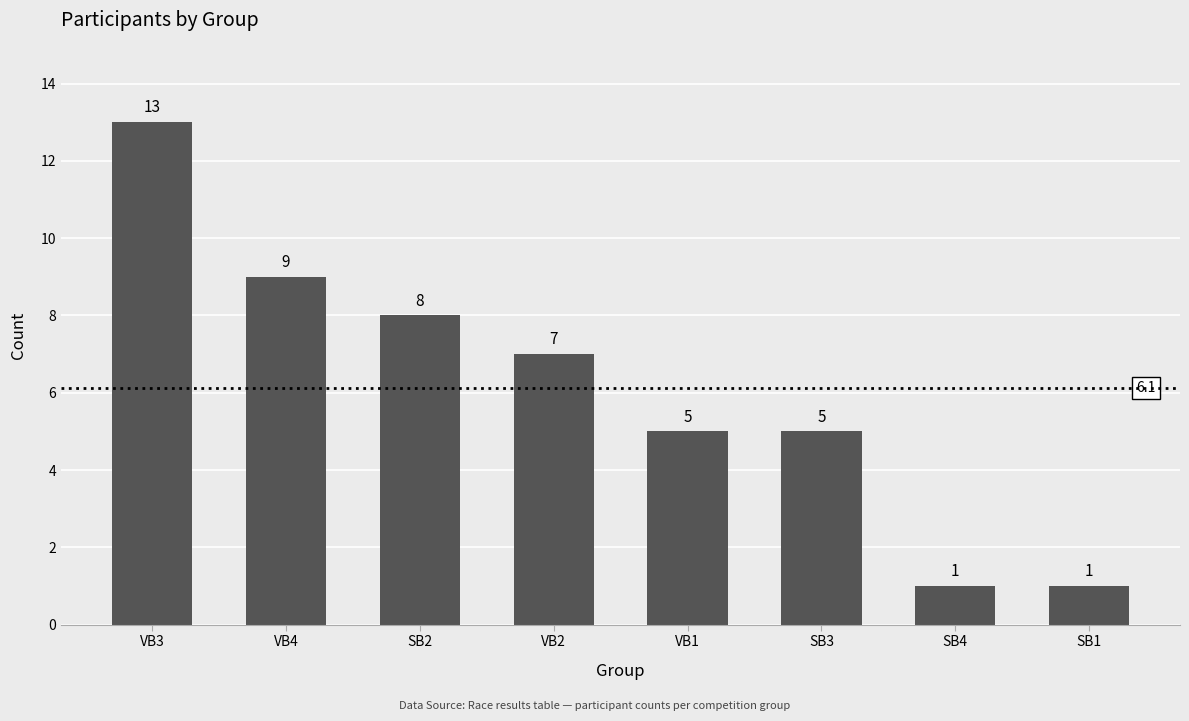

What is the change in value from SB3 to SB1?

-4